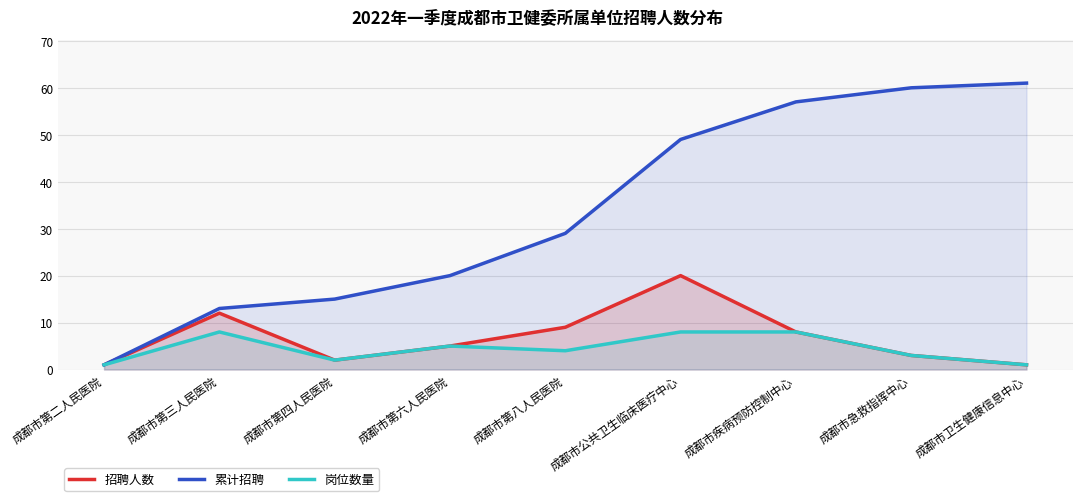

True or false: 岗位数量 and 招聘人数 cross at least once.

False